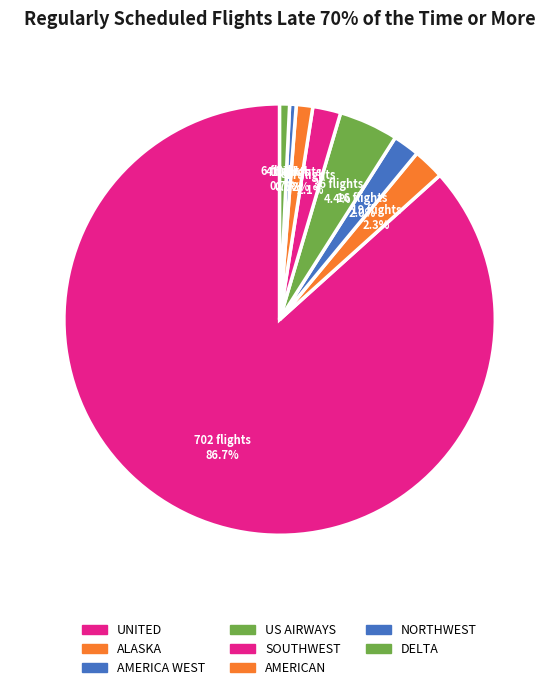

How many segments does this pie chart have?

8